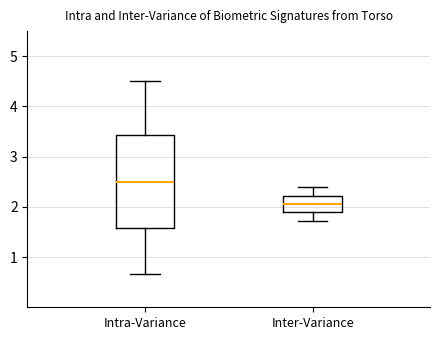

Where is the lower edge of the box for Intra-Variance on the y-axis? The values are not printed on the chart, so give them approximately, as read against the axis.

1.6